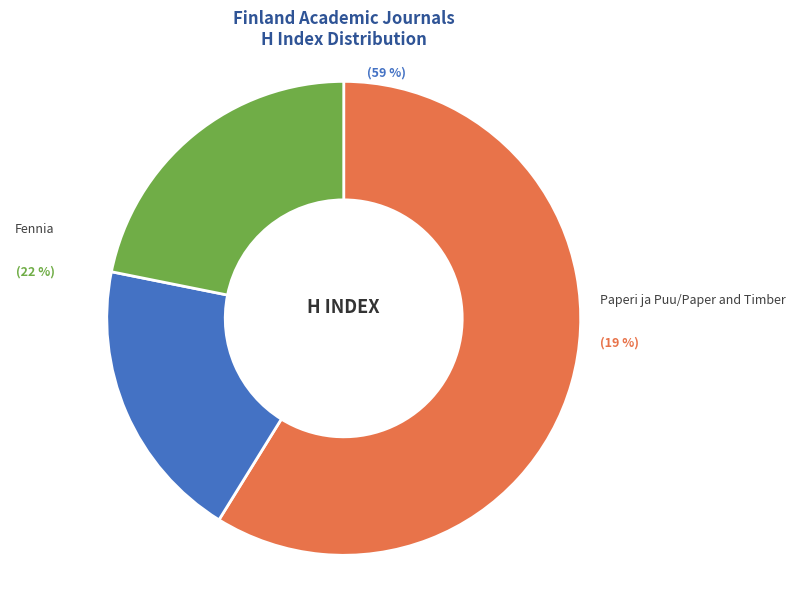

To the nearest percent, what percentage of the pie is Paperi ja Puu/Paper and Timber?

19%